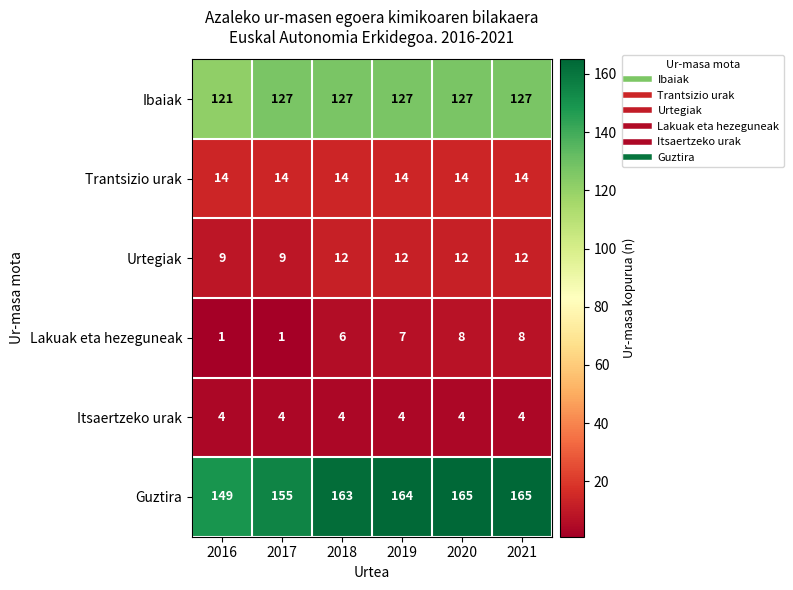

Is it true that Urtegiak equals 9 at 2017?

True